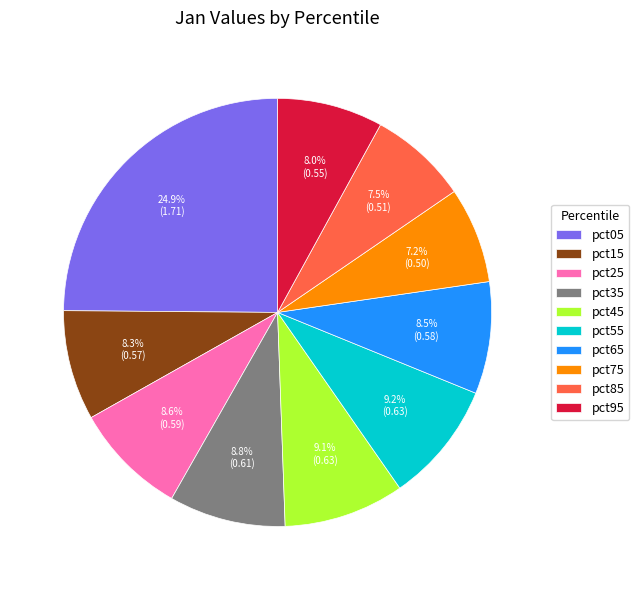

Which has a higher value, pct25 or pct85?

pct25